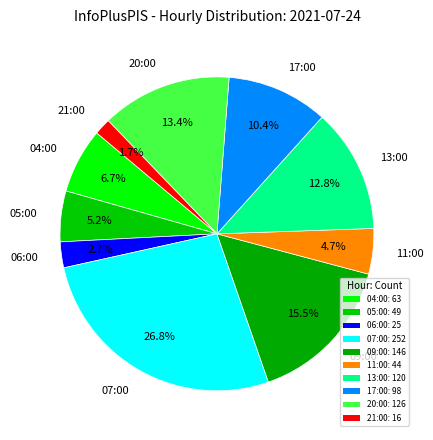

To the nearest percent, what is the combined percentage of 11:00 and 07:00?

32%